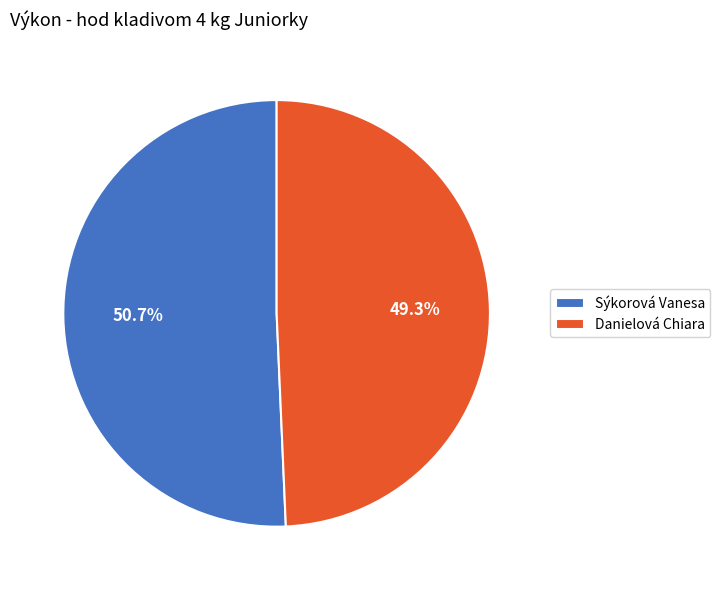

Rank the categories by value from lowest to highest.

Danielová Chiara, Sýkorová Vanesa